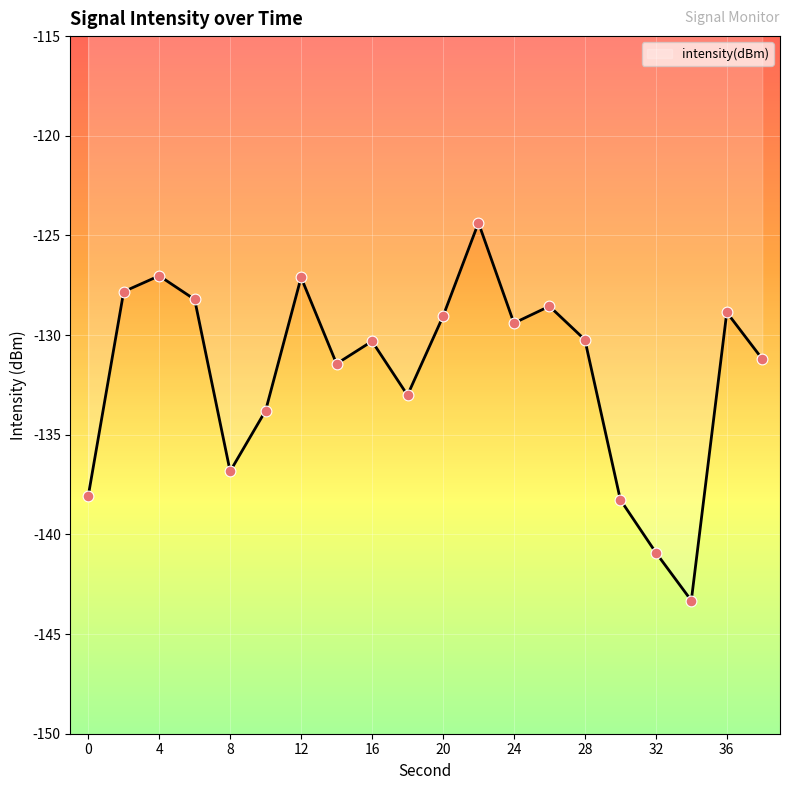

What is the difference between the maximum and minimum values?

19.0